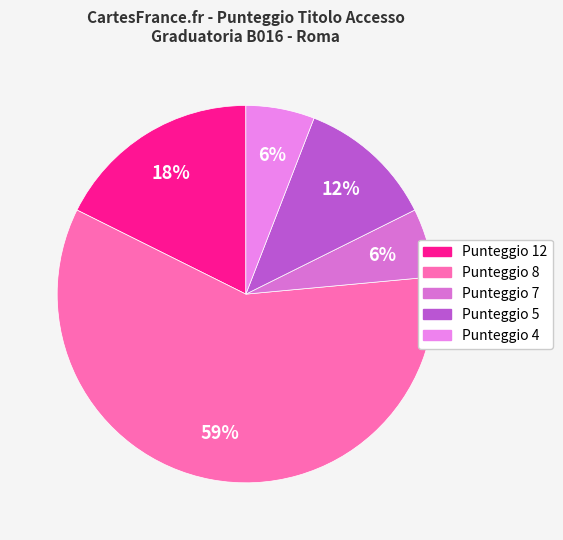

How many segments does this pie chart have?

5